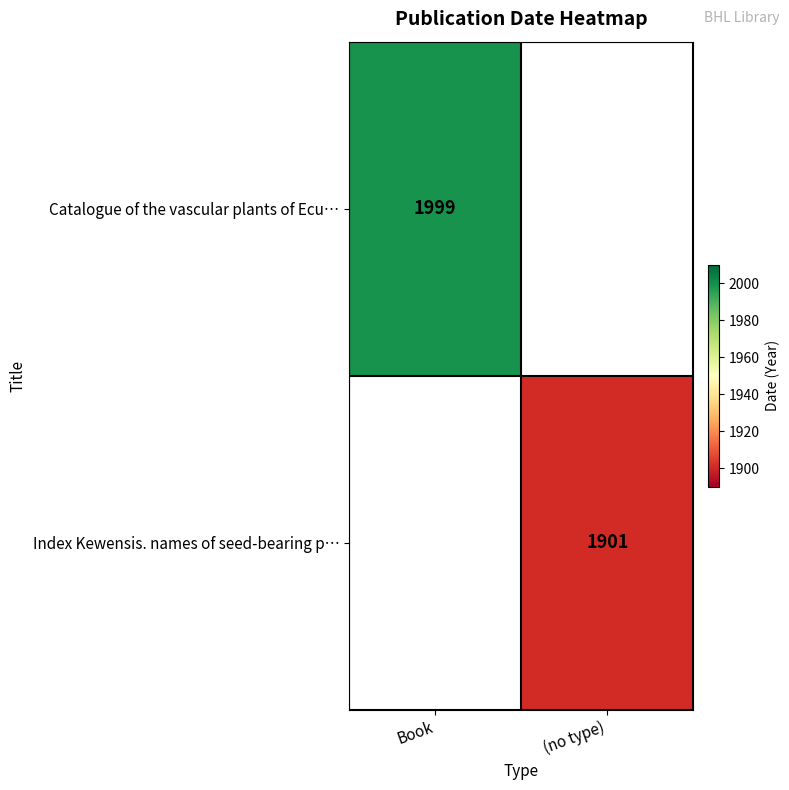

Is it true that Catalogue of the vascular plants of Ecu… equals 2923 at Book?

False